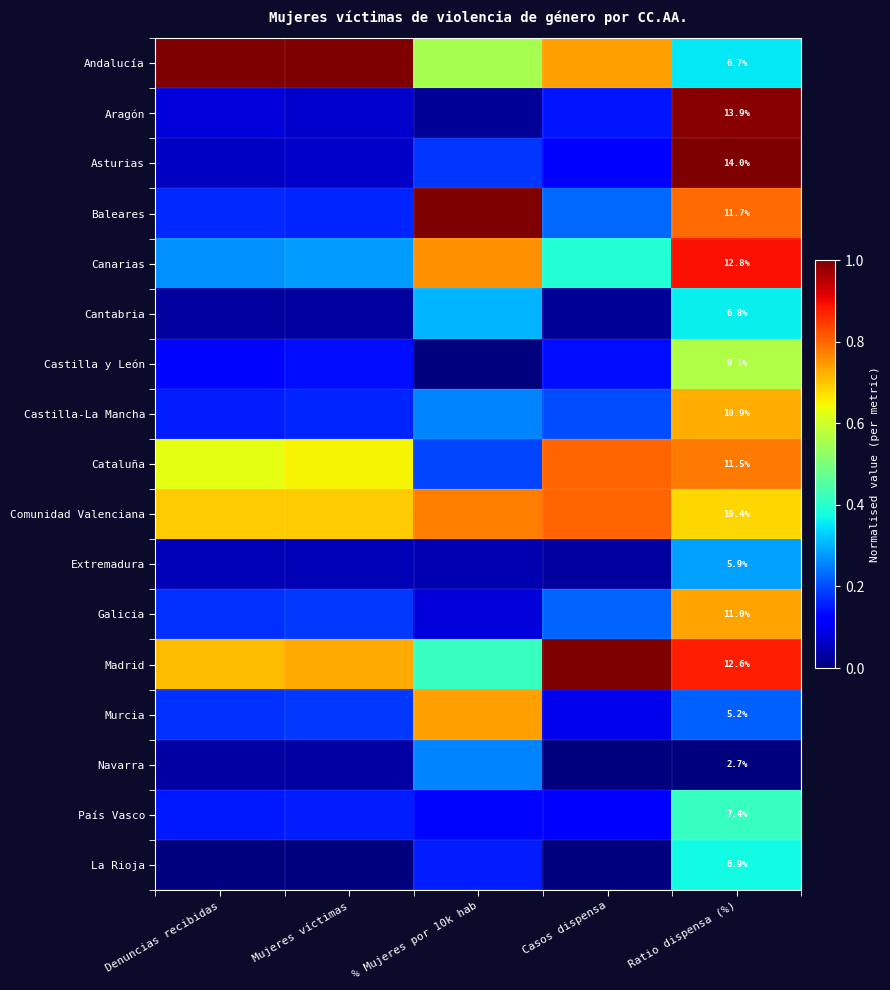

What is the sum of all Comunidad Valenciana values?

3.6